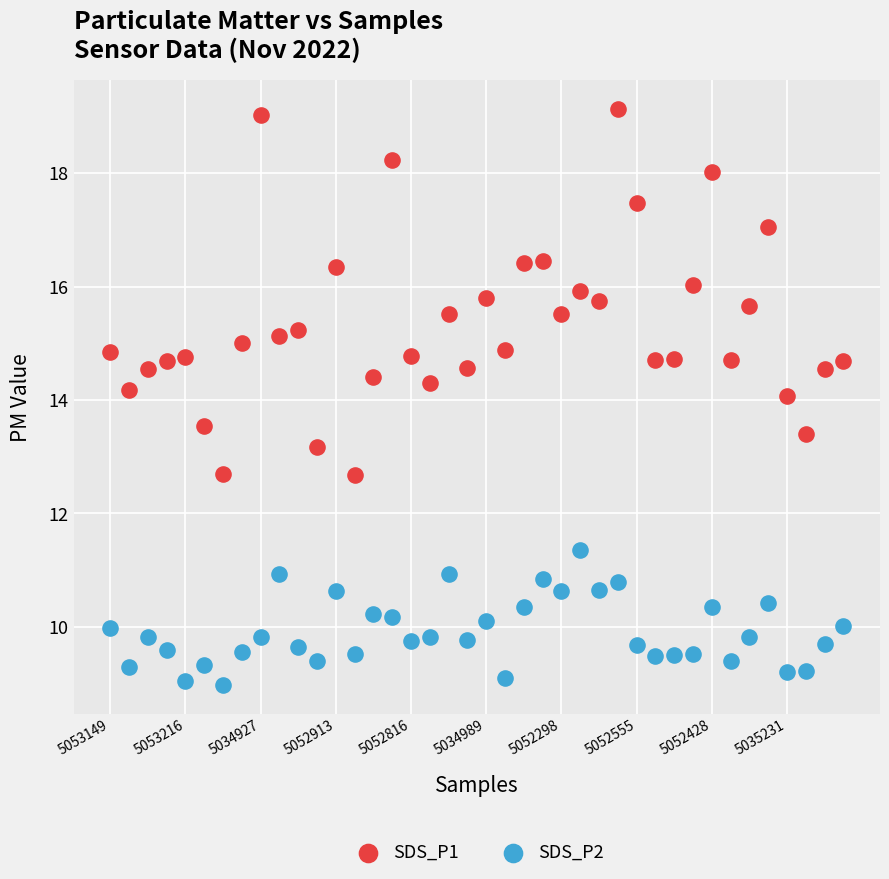

Which series contains the highest Y value?

SDS_P1